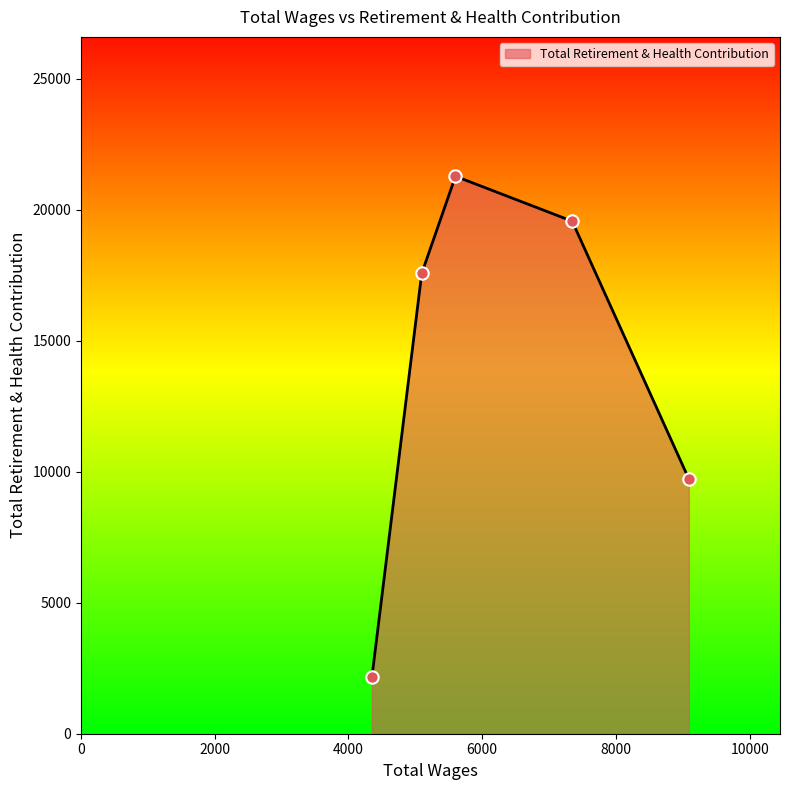

True or false: there are more than 1 points higher than both neighbors.

False